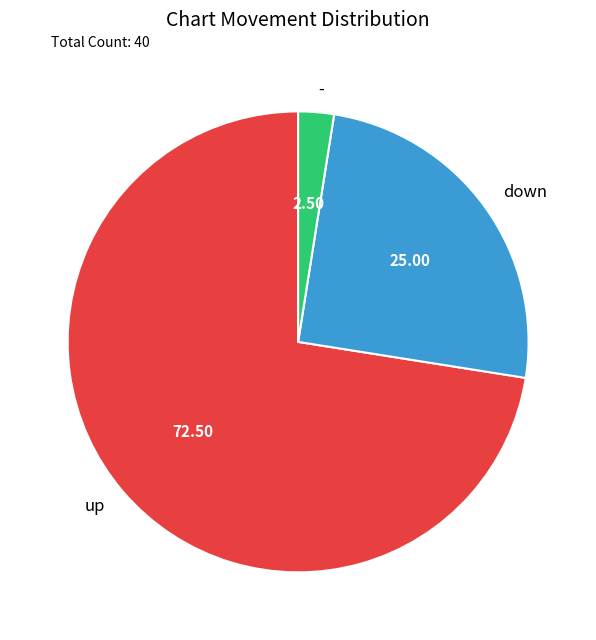

Which category has the biggest portion of the pie?

up